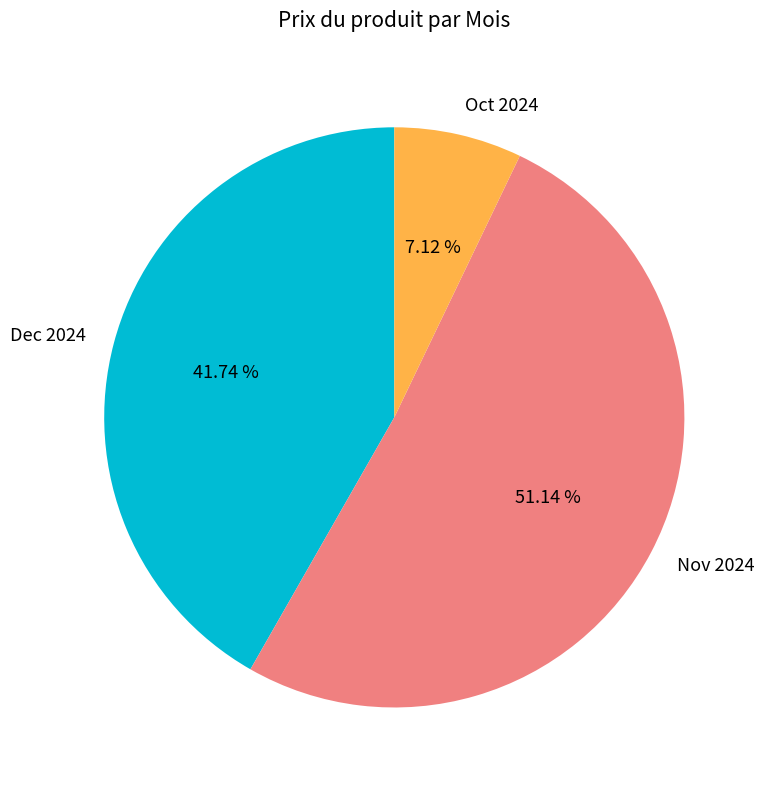

Which slice represents more than half of the pie?

Nov 2024